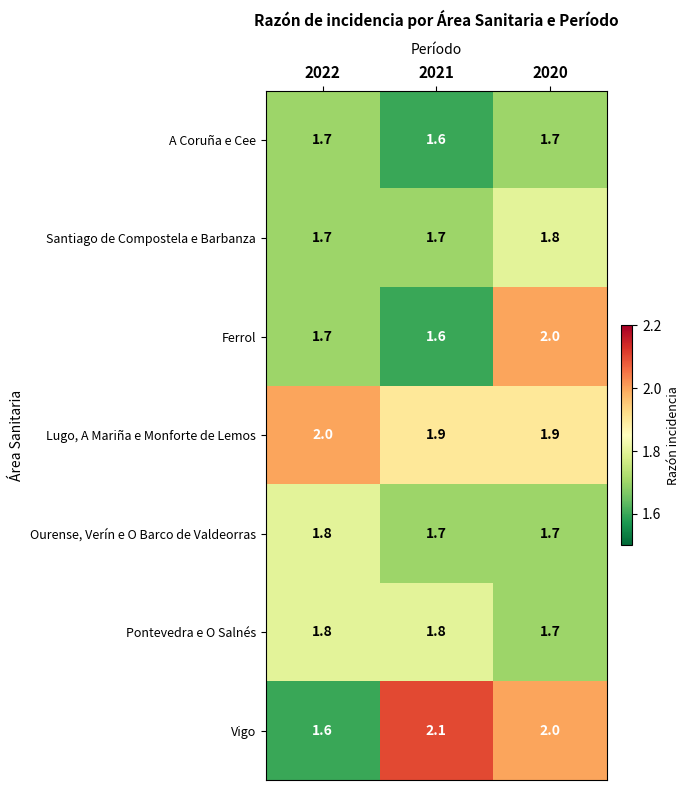

At how many categories does at least one series exceed 1?

3